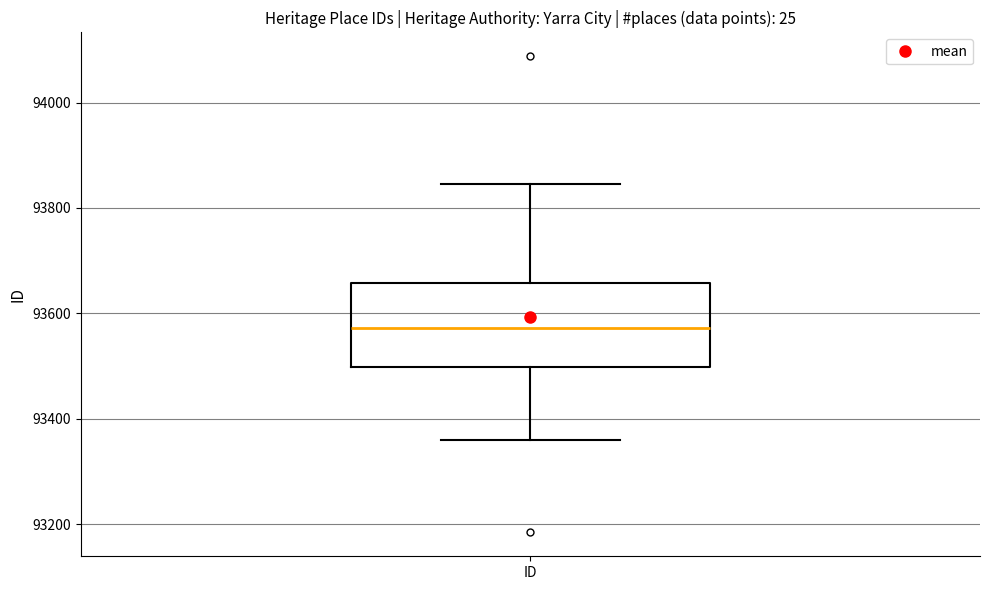

Read this box plot against the y-axis: the position of the median line, the range covered by the box, and the ends of both whiskers. The values are not printed on the chart, so give them approximately, as read against the axis.

median 93580, box 93500 to 93660, whiskers 93360 to 93840